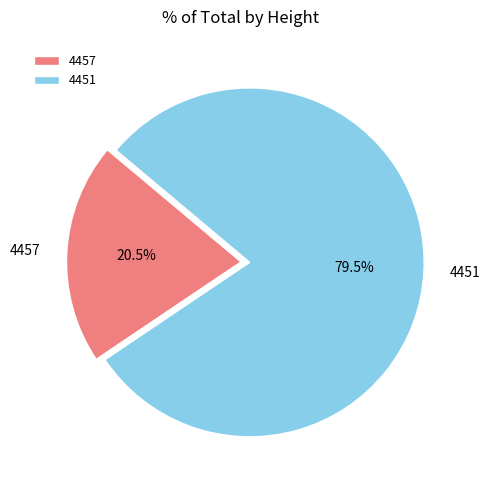

Between 4457 and 4451, which is larger?

4451